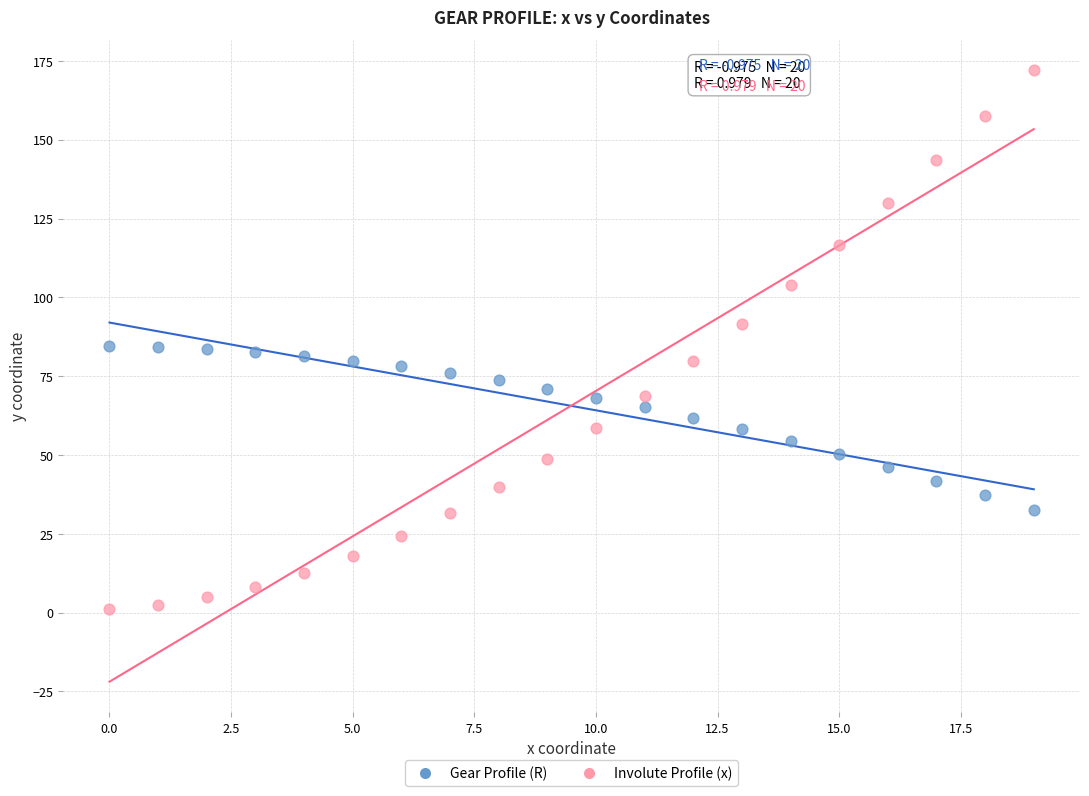

Which series reaches the minimum Y coordinate?

Involute Profile (x)